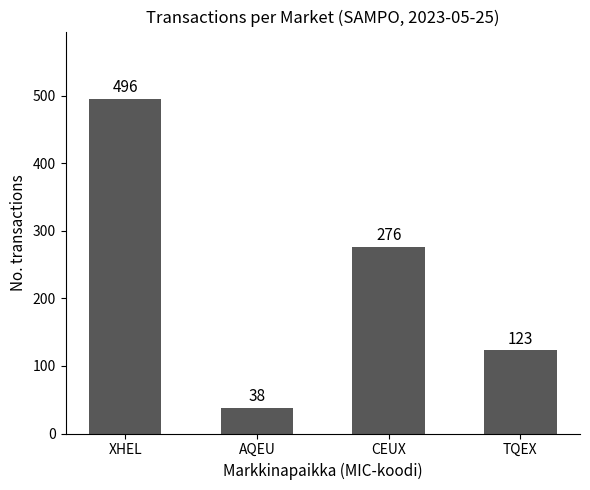

What is the maximum value shown in the chart?

496